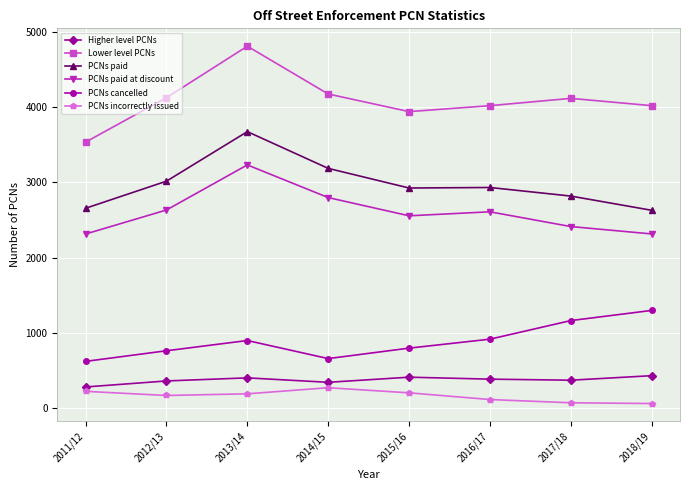

Between 2011/12 and 2017/18, which series saw the biggest shift?

Lower level PCNs